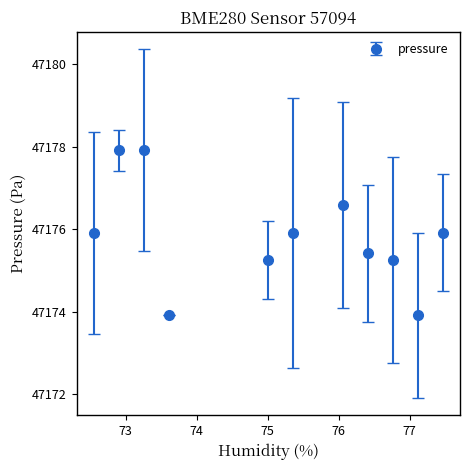

What is the minimum value shown in the chart?

47173.9